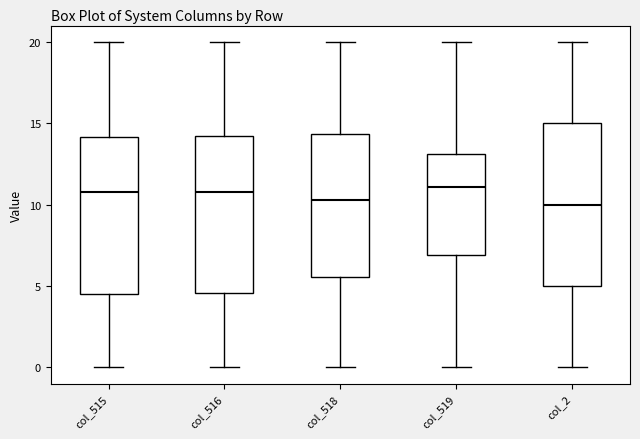

Reading left to right, read every box against the y-axis: the position of its median line, the range the box covers, and the ends of its whiskers. The values are not printed on the chart, so give them approximately, as read against the axis.

col_515: median 11.0, box 4.5 to 14.0, whiskers 0.0 to 20.0
col_516: median 11.0, box 4.5 to 14.0, whiskers 0.0 to 20.0
col_518: median 10.5, box 5.5 to 14.5, whiskers 0.0 to 20.0
col_519: median 11.0, box 7.0 to 13.0, whiskers 0.0 to 20.0
col_2: median 10.0, box 5.0 to 15.0, whiskers 0.0 to 20.0